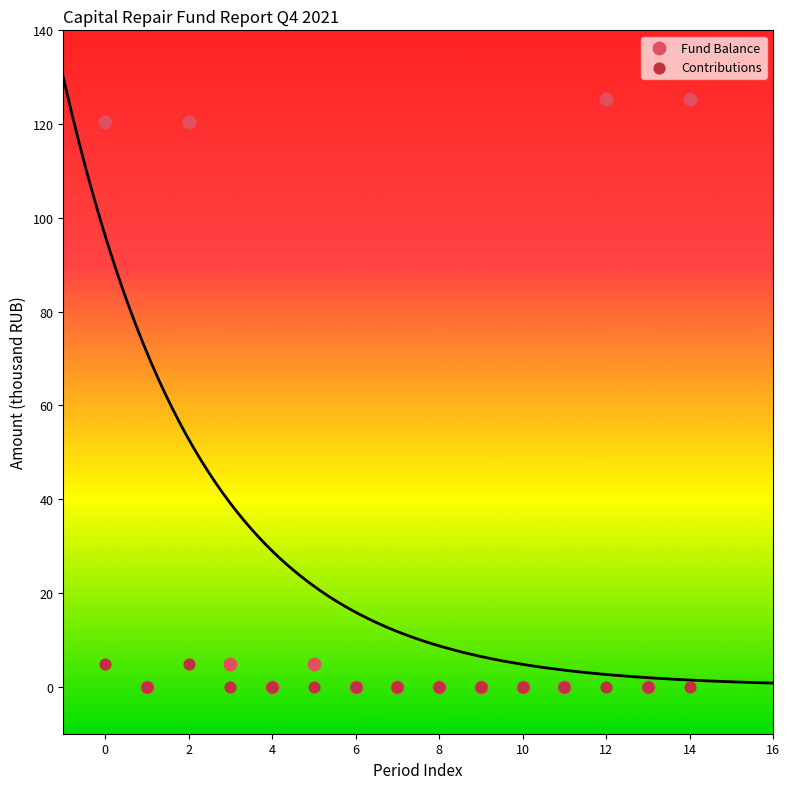

Which series has the largest Y range (max minus min)?

Fund Balance